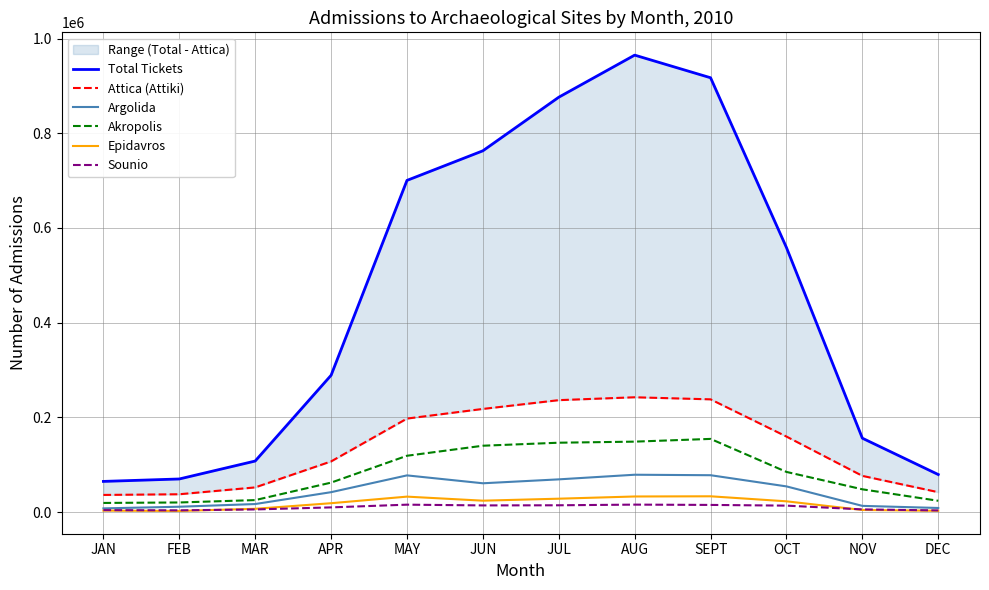

Which series has the largest range (max minus min)?

Total Tickets